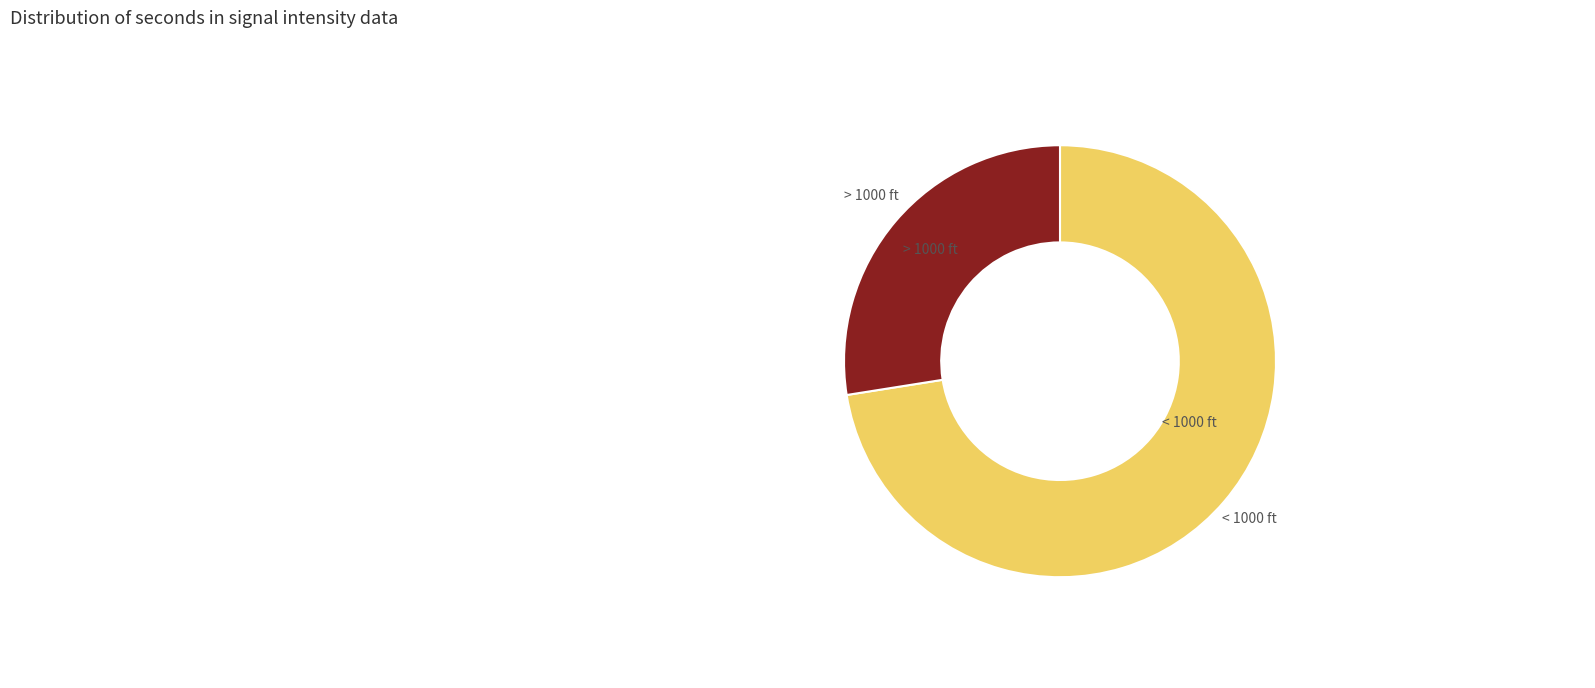

Does any single category account for the majority?

Yes